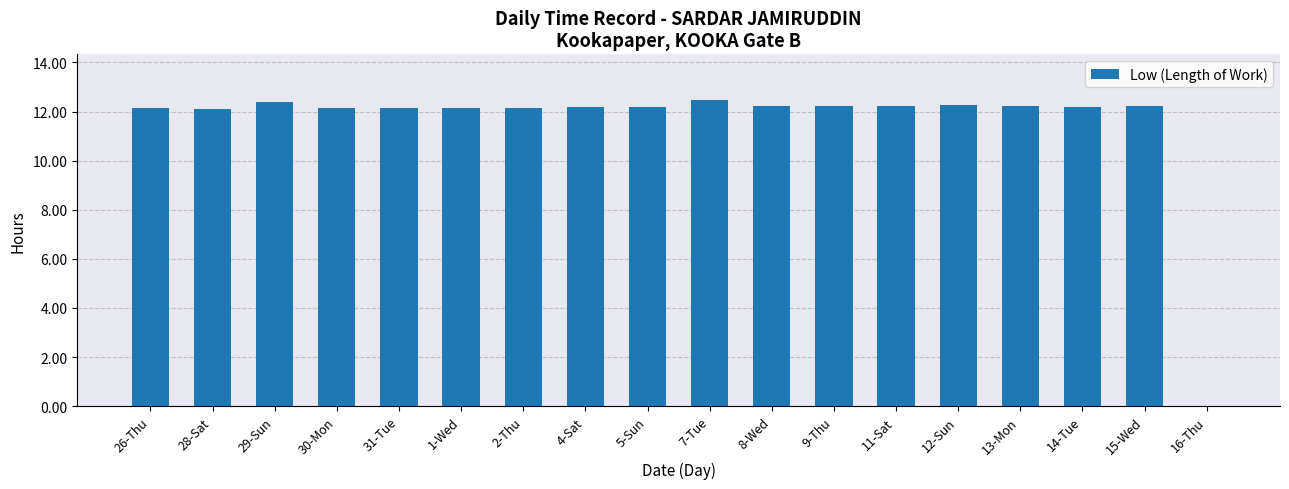

Which has a higher value, 29-Sun or 16-Thu?

29-Sun